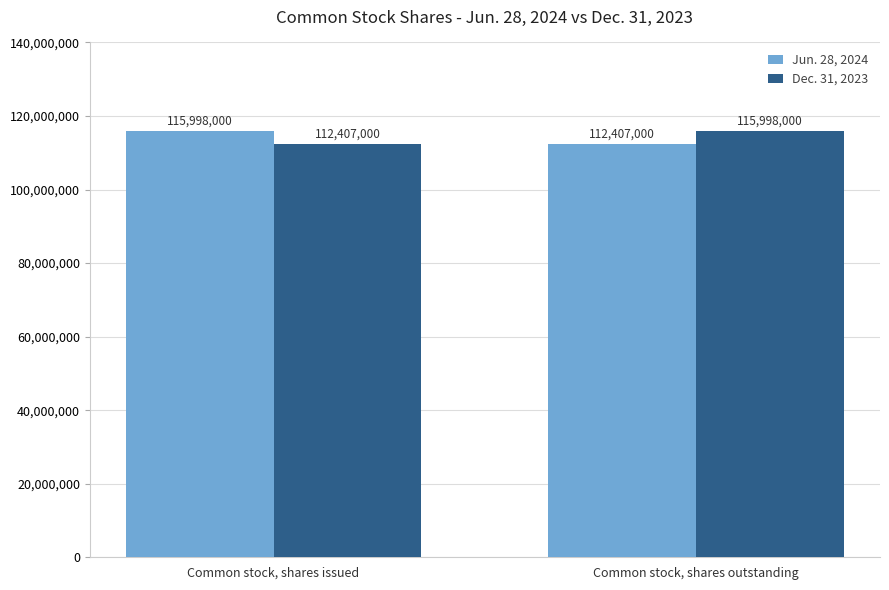

What is the total value across all series at Common stock, shares issued?

228405000